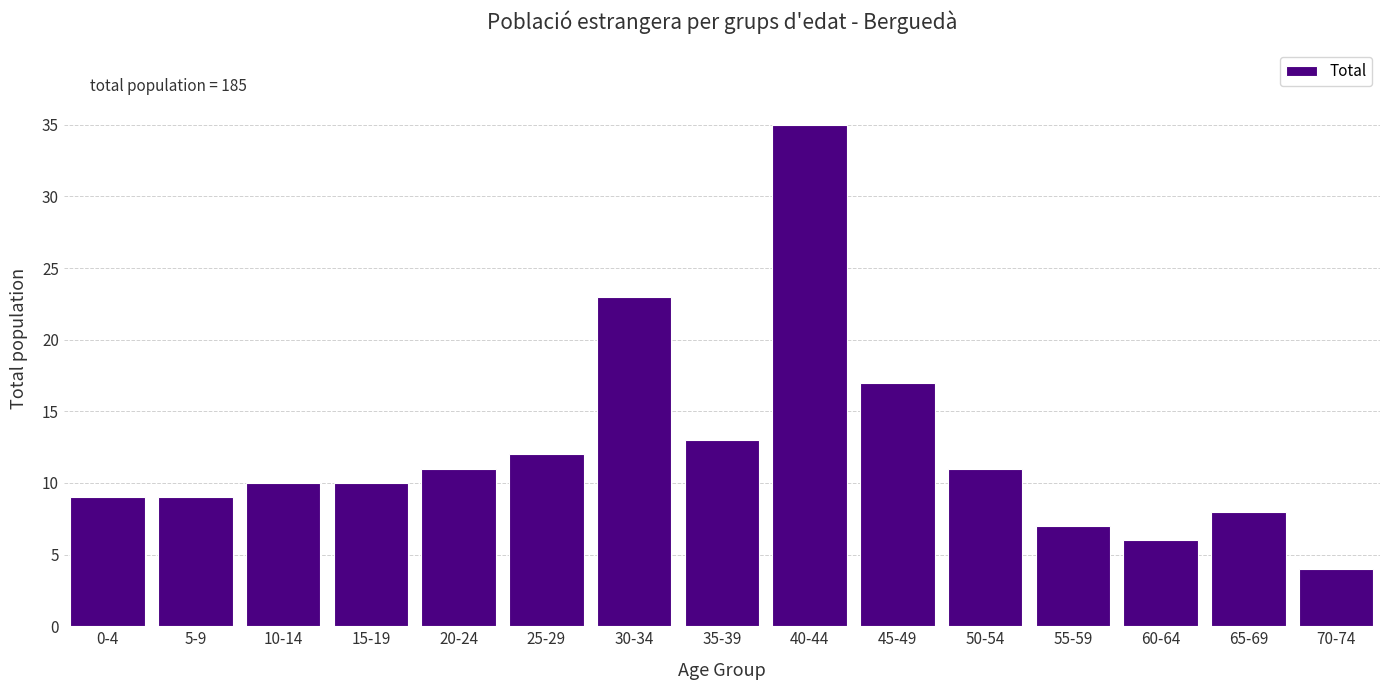

Reading left to right, list all the values displayed in this chart.

9	9	10	10	11	12	23	13	35	17	11	7	6	8	4